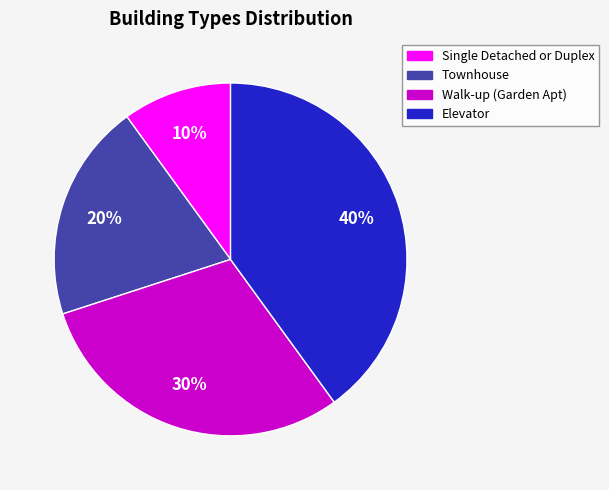

What is the smallest slice in the pie chart?

Single Detached or Duplex